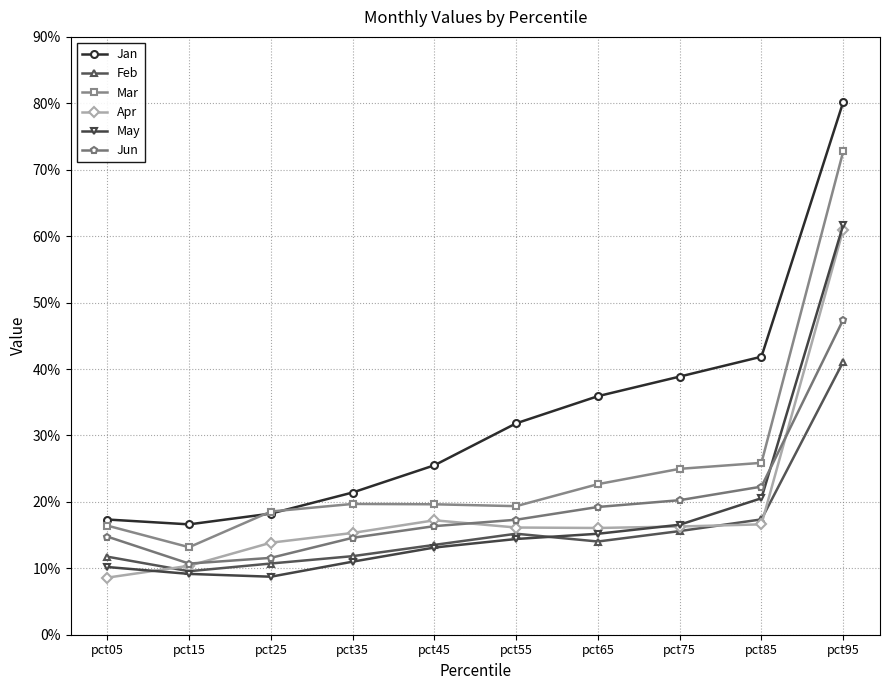

At how many categories does at least one series exceed 0?

10